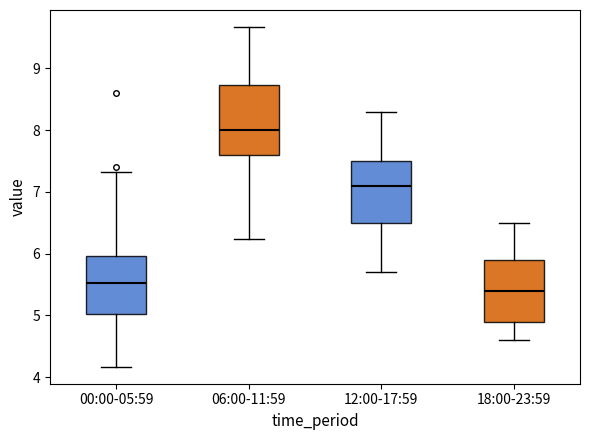

Which box's median line is the lowest?

18:00-23:59